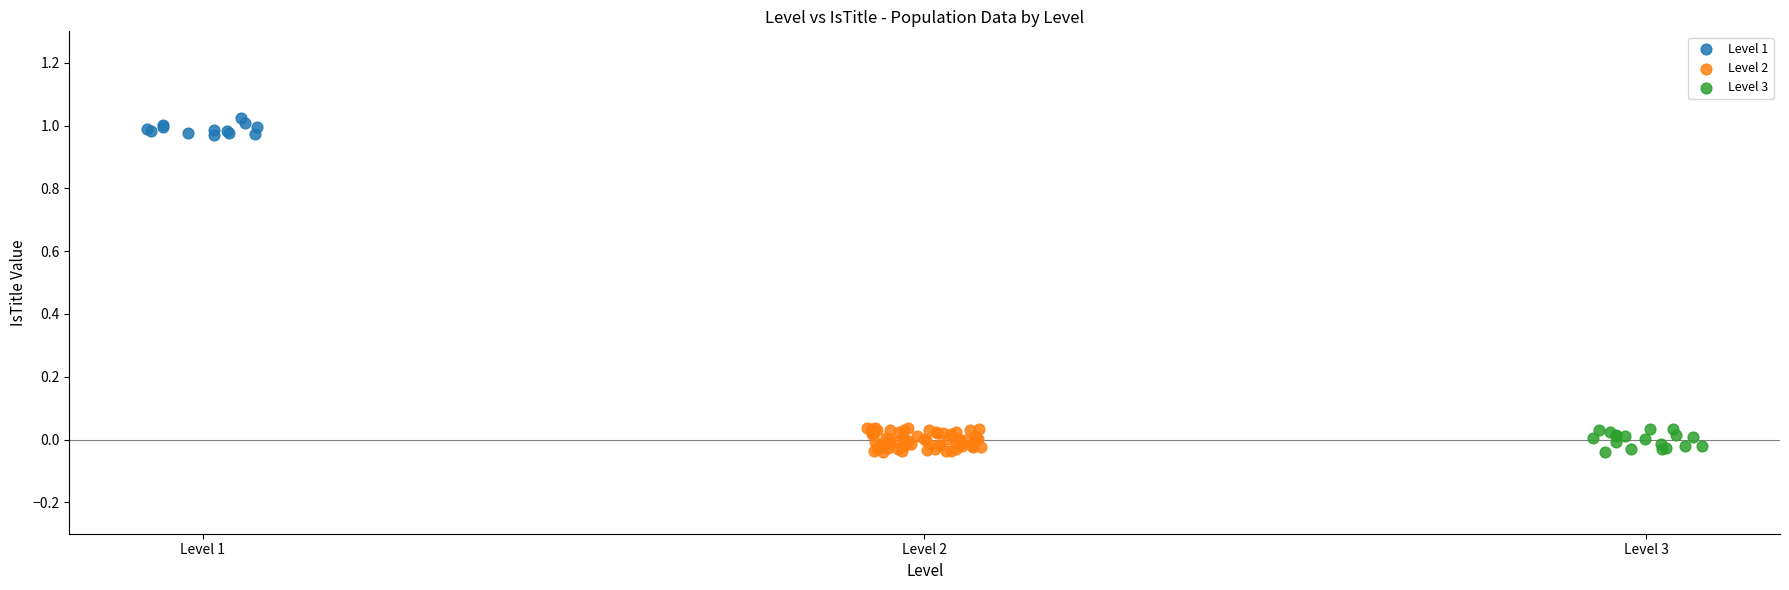

Which series reaches the maximum Y coordinate?

Level 1